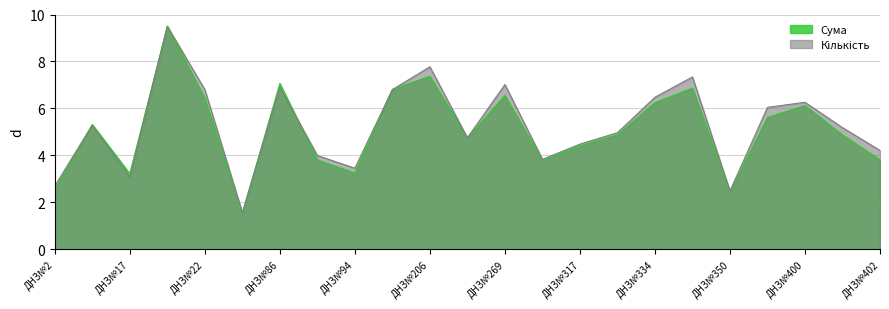

What is the total value across all series at ДНЗ№116?

13.6